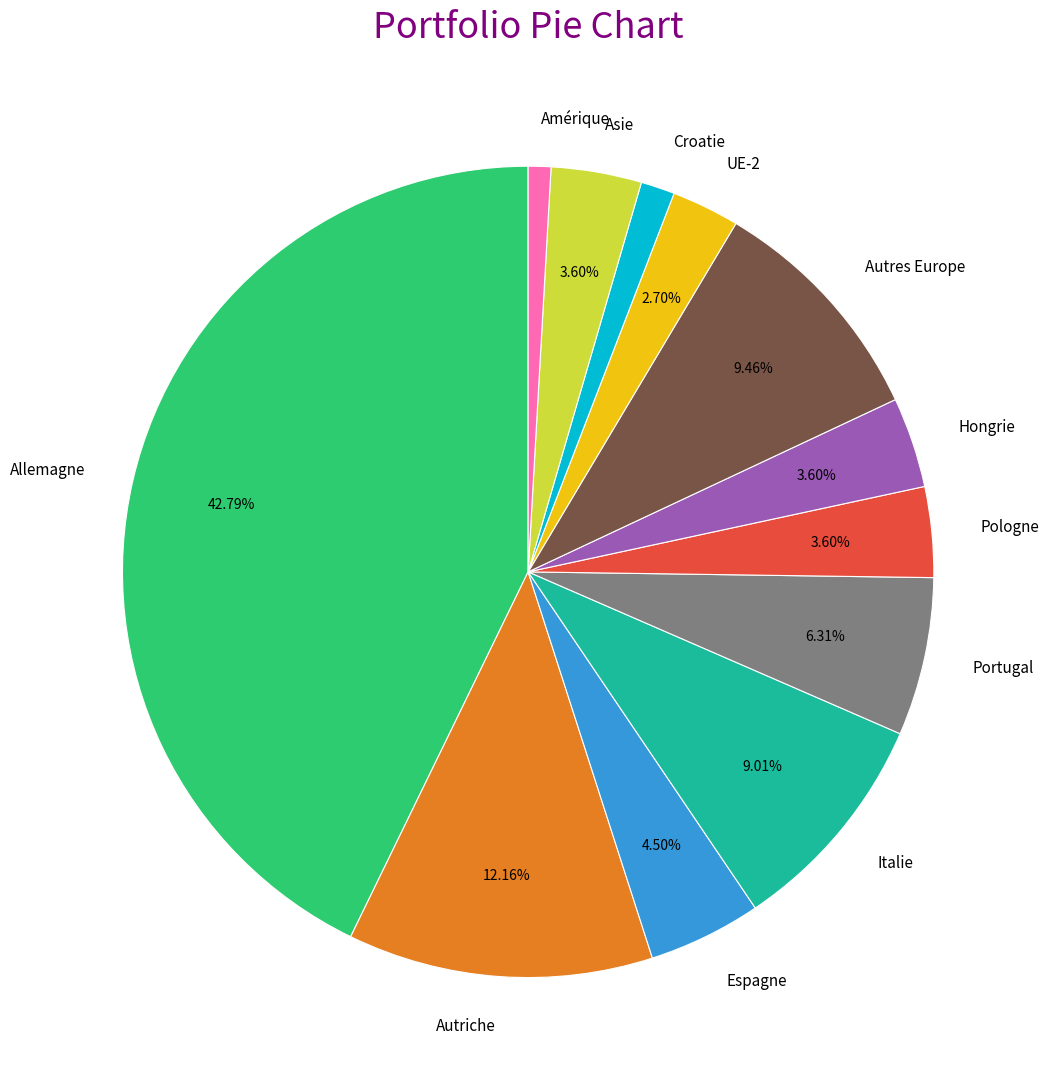

What is the ratio of the value at Italie to the value at Asie?

2.5